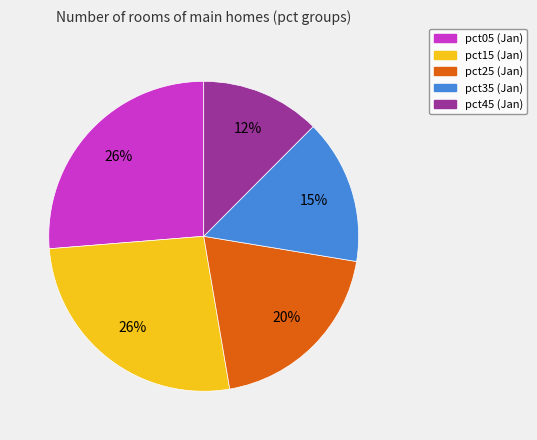

Between pct35 and pct45, which is larger?

pct35